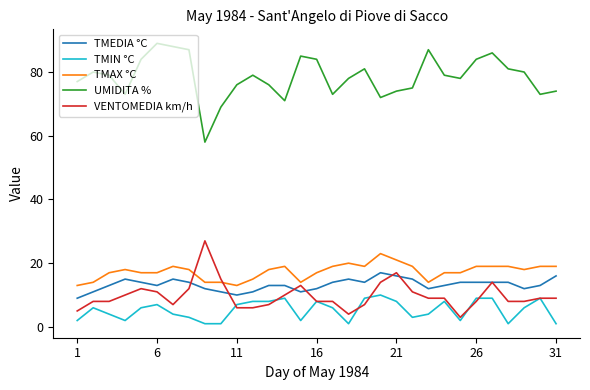

What is the maximum value for TMIN °C?

10